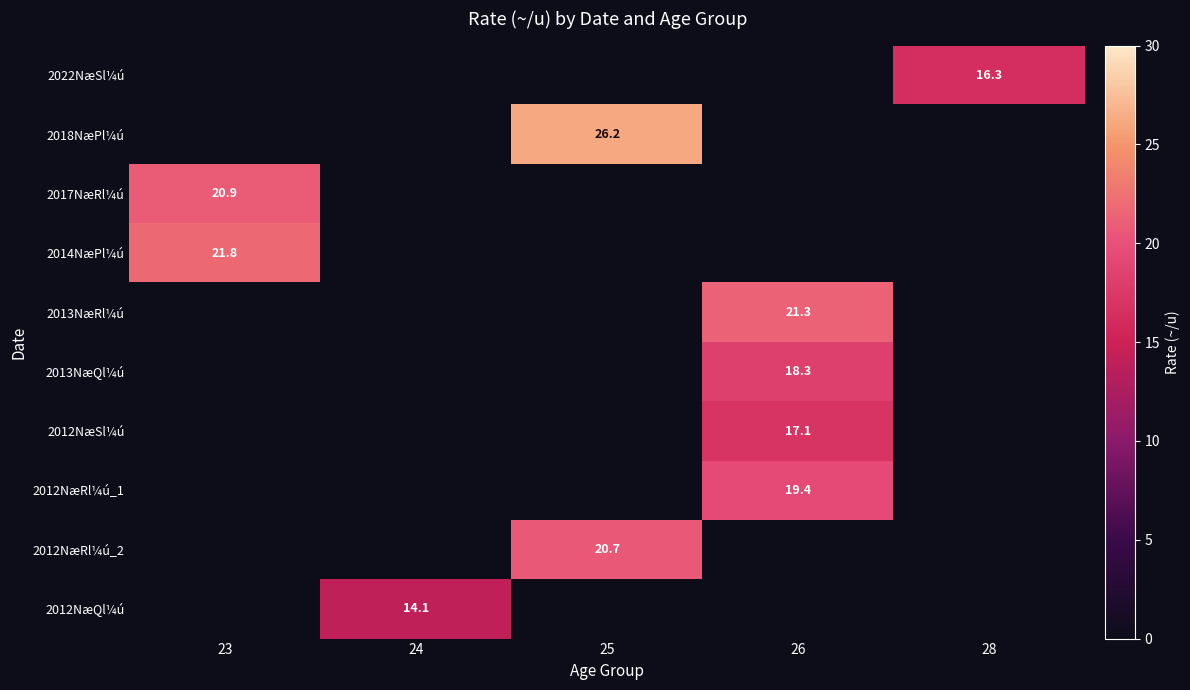

The 2012NæRl¼ú_1 series shows 19.4 at 26. True or false?

True